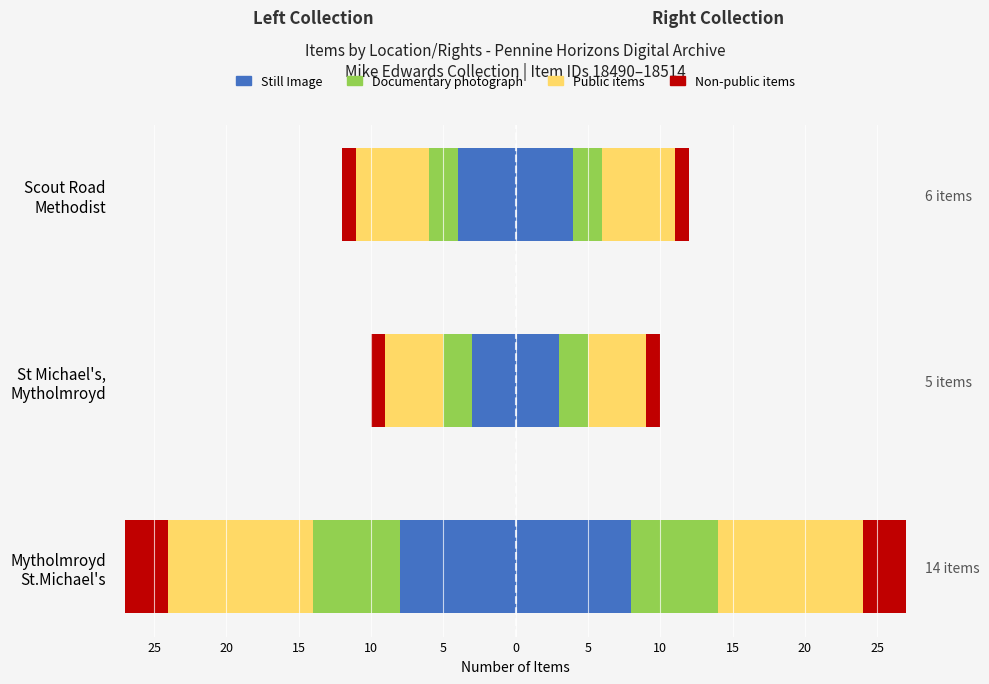

At how many categories does at least one series exceed -8?

3